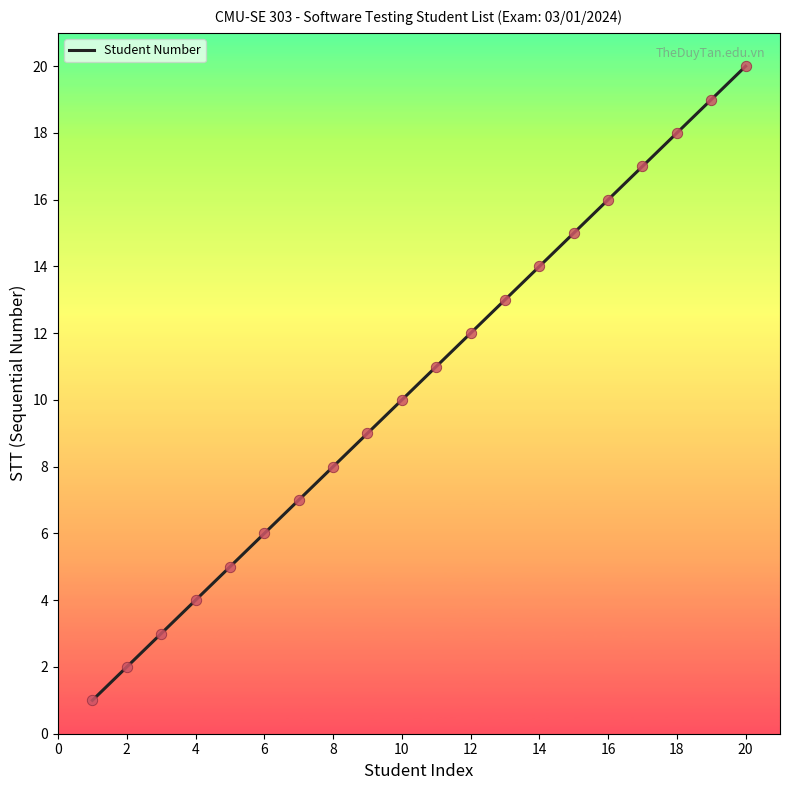

What is the change in value from Phạm Xuân Hiếu to Nguyễn Doãn Nhân?

+10